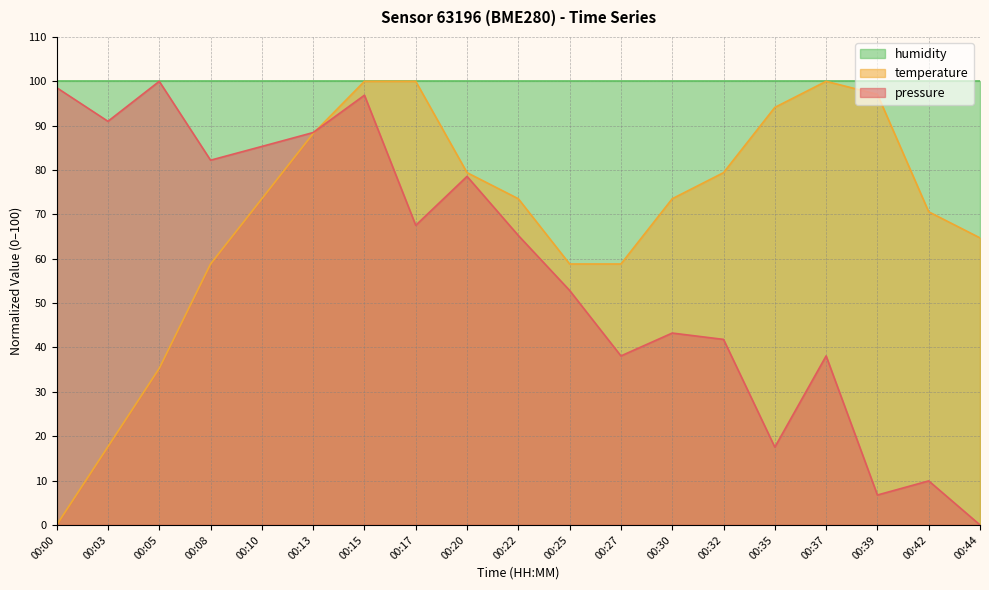

Where do temperature and pressure first cross each other?

00:13 and 00:15